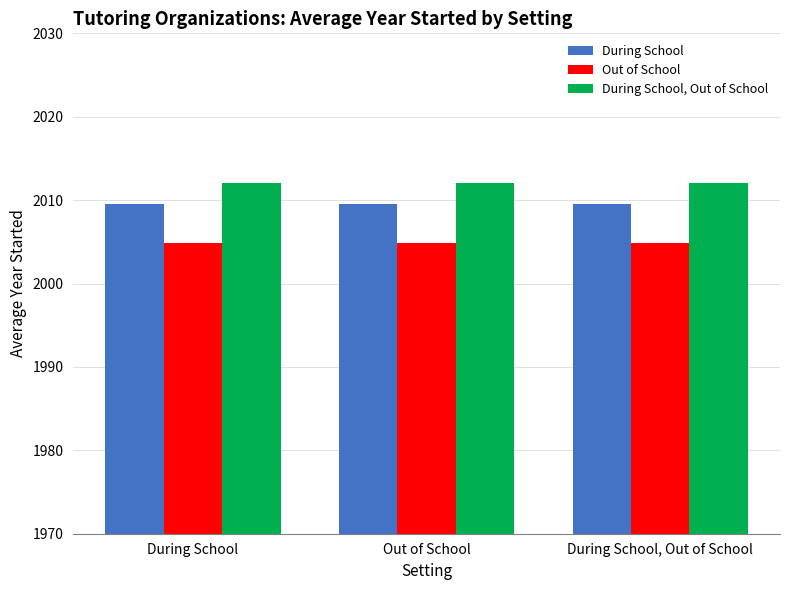

Rank the series by their average value, from lowest to highest.

Out of School, During School, During School, Out of School